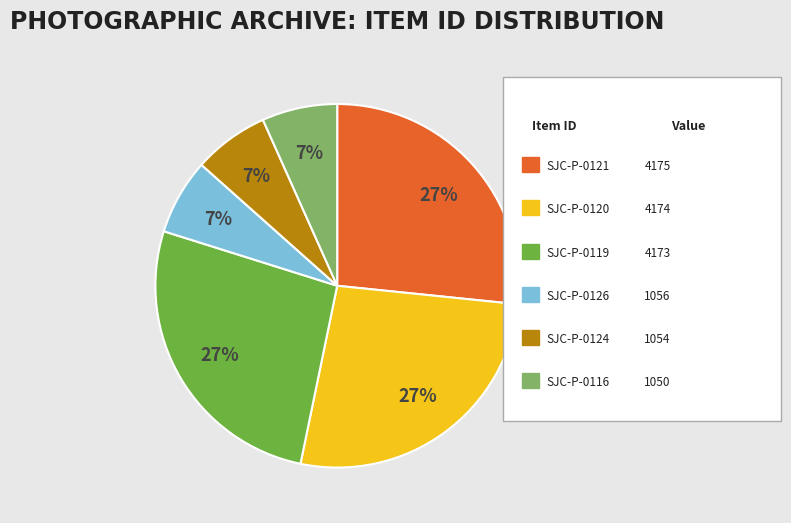

Is there a majority slice in this chart?

No